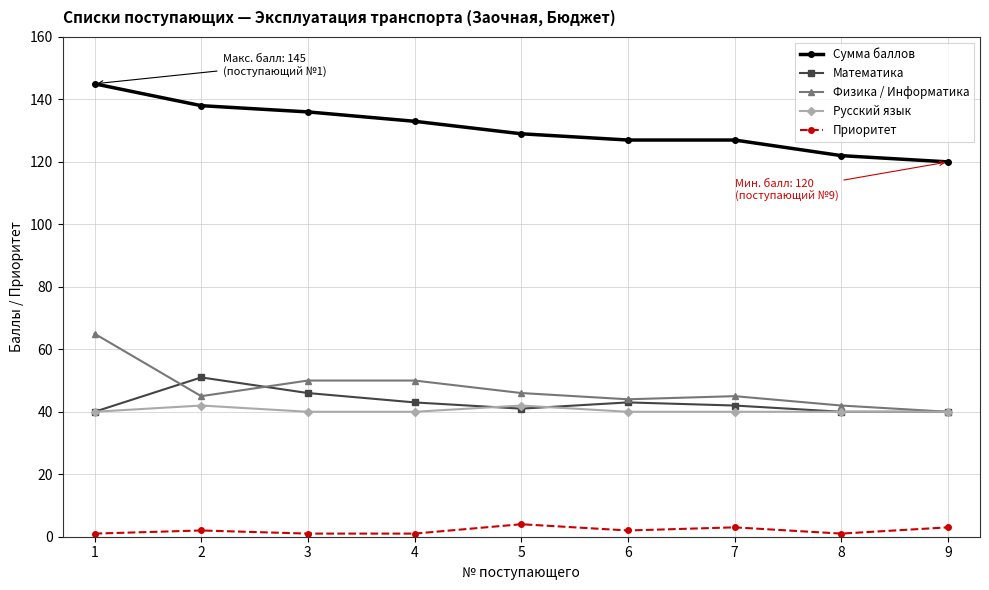

Reading right to left, what are all the values shown in this chart?

Сумма баллов: 120	122	127	127	129	133	136	138	145
Математика: 40	40	42	43	41	43	46	51	40
Физика / Информатика: 40	42	45	44	46	50	50	45	65
Русский язык: 40	40	40	40	42	40	40	42	40
Приоритет: 3	1	3	2	4	1	1	2	1